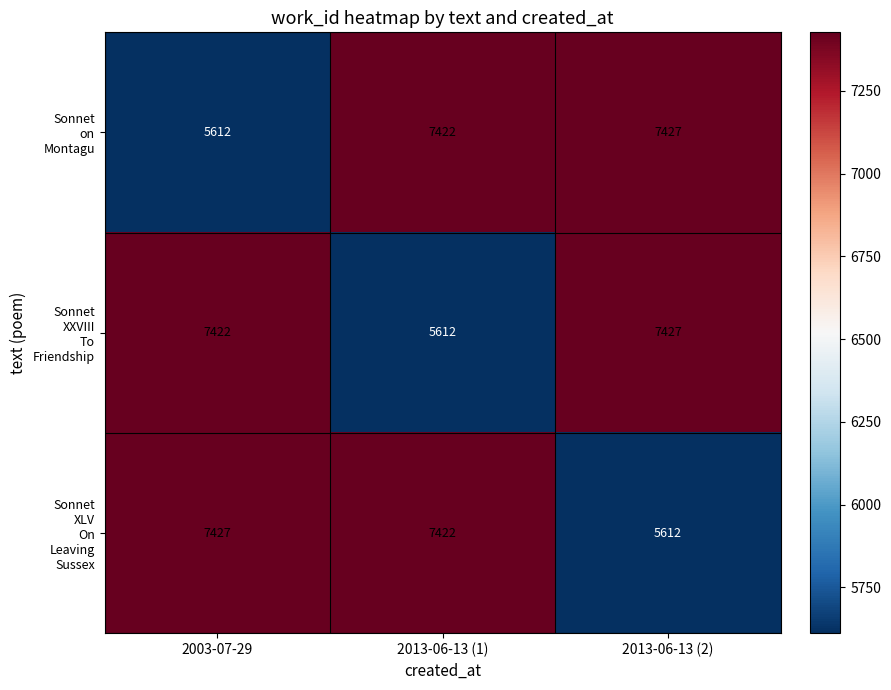

How many distinct data groups are displayed?

3